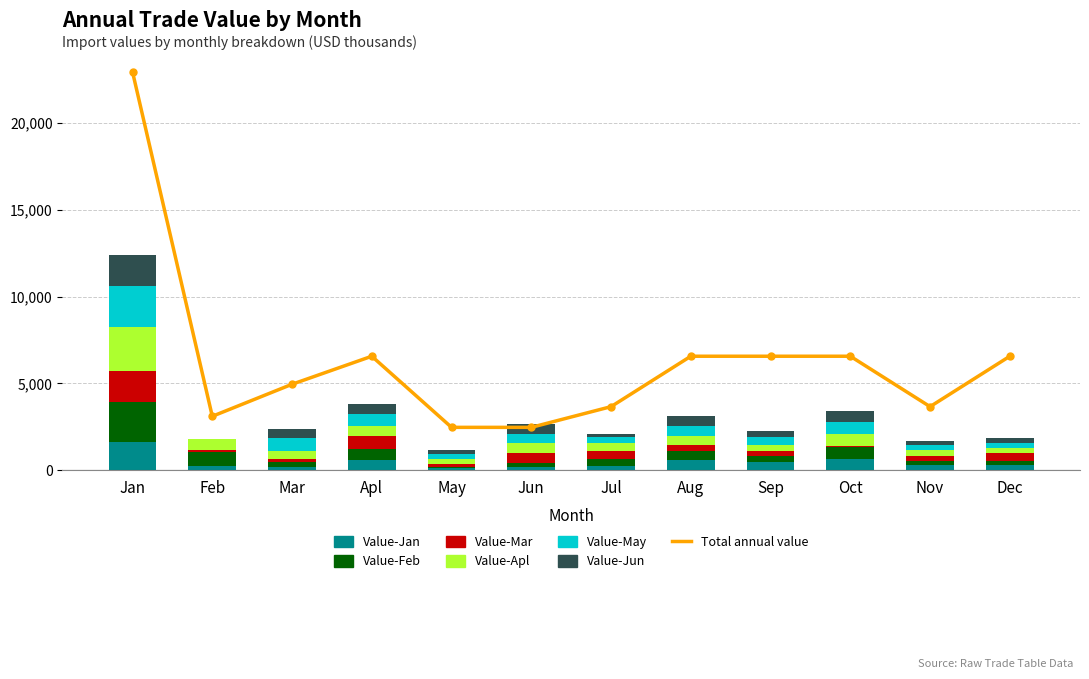

What is the smallest value displayed?

8.6